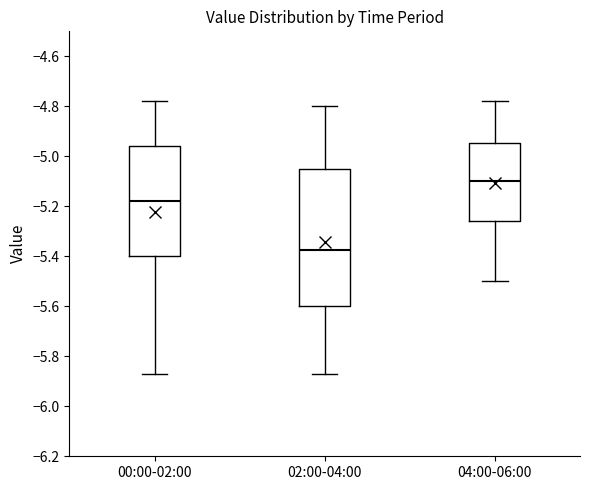

Which box's median line is the lowest?

02:00-04:00